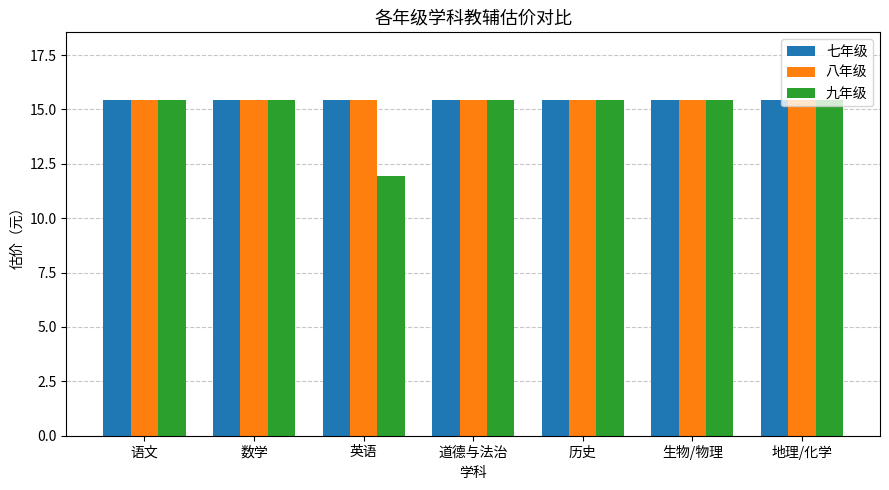

What is the label of the 4th bar from the left?

道德与法治